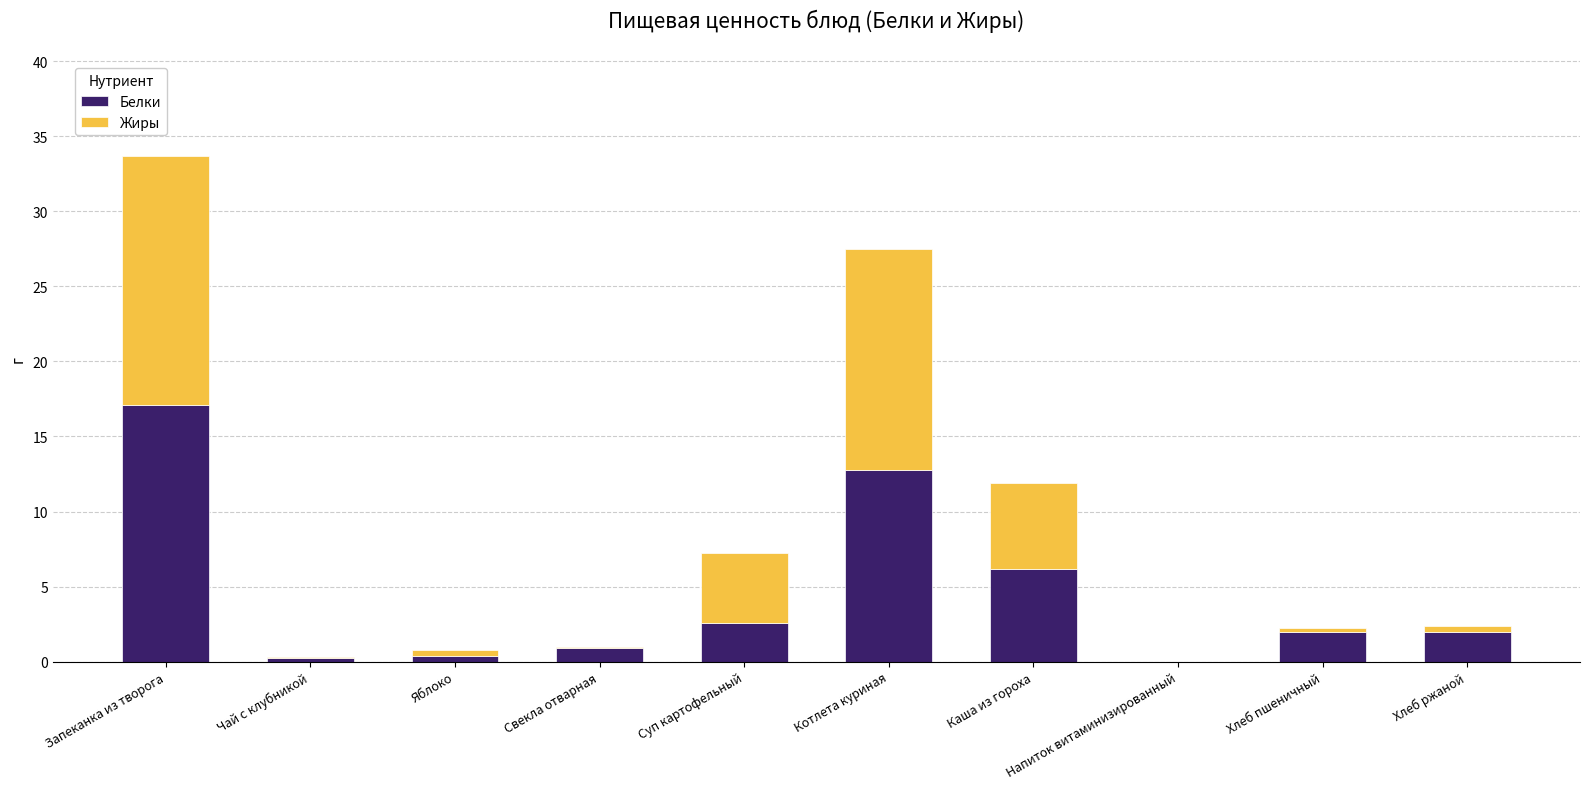

Are the bars grouped side by side (vs. stacked)?

No